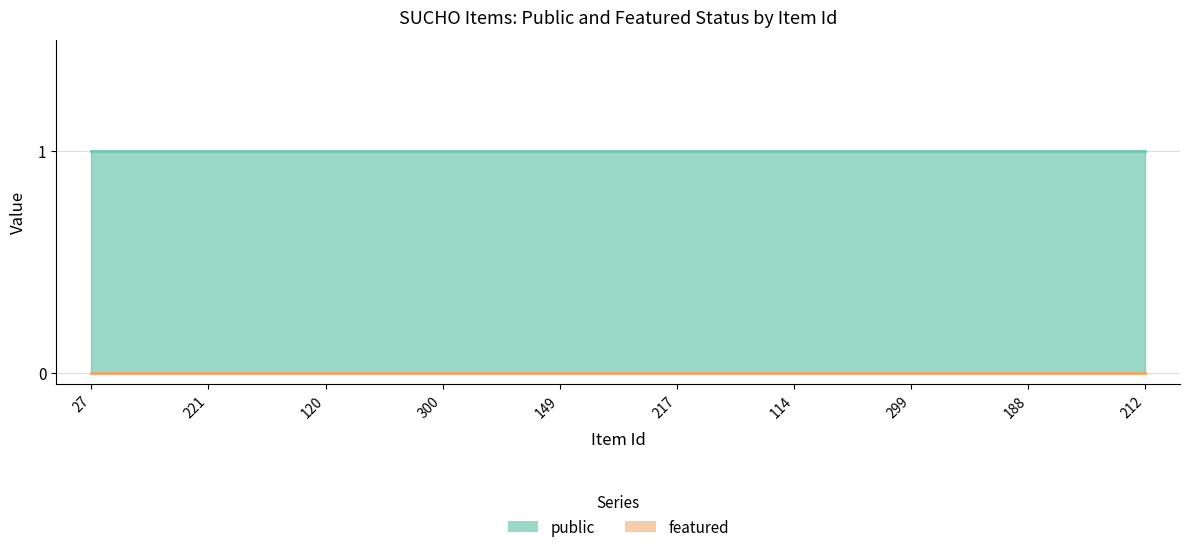

True or false: public has more than 2 points higher than both neighbors.

False